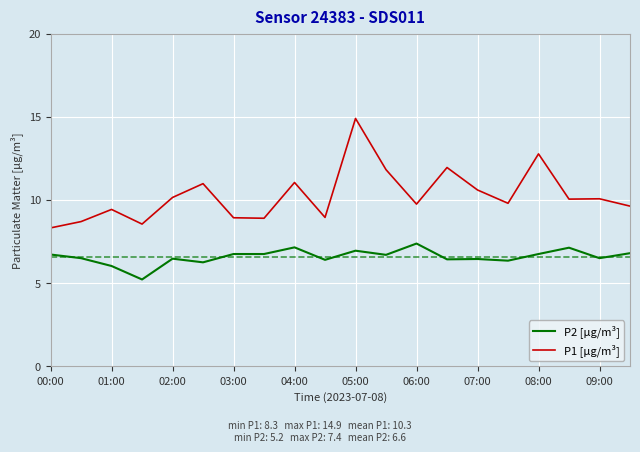

Which series has the largest range (max minus min)?

P1 [µg/m³]